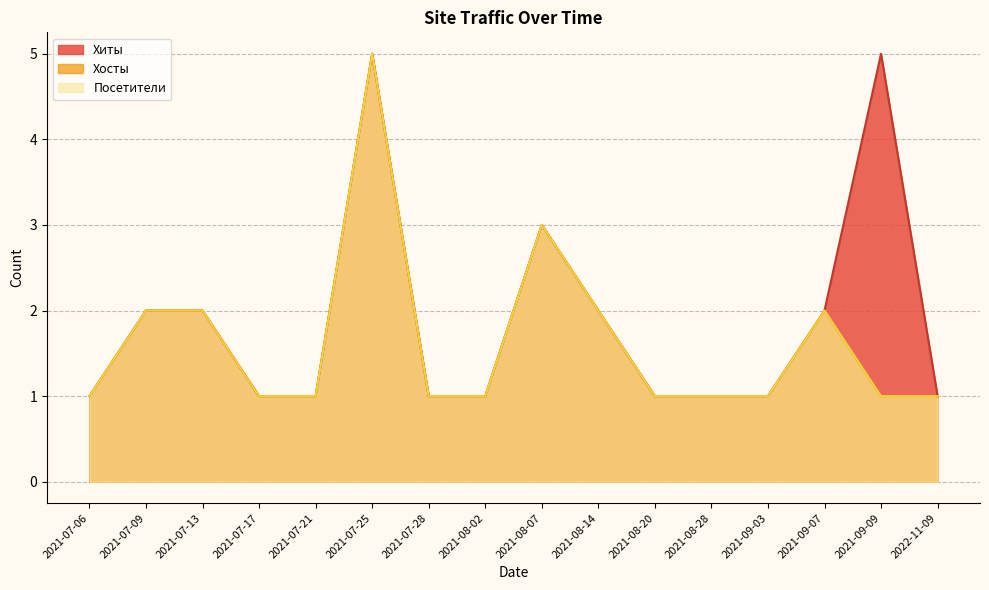

How many series are shown in this chart?

3